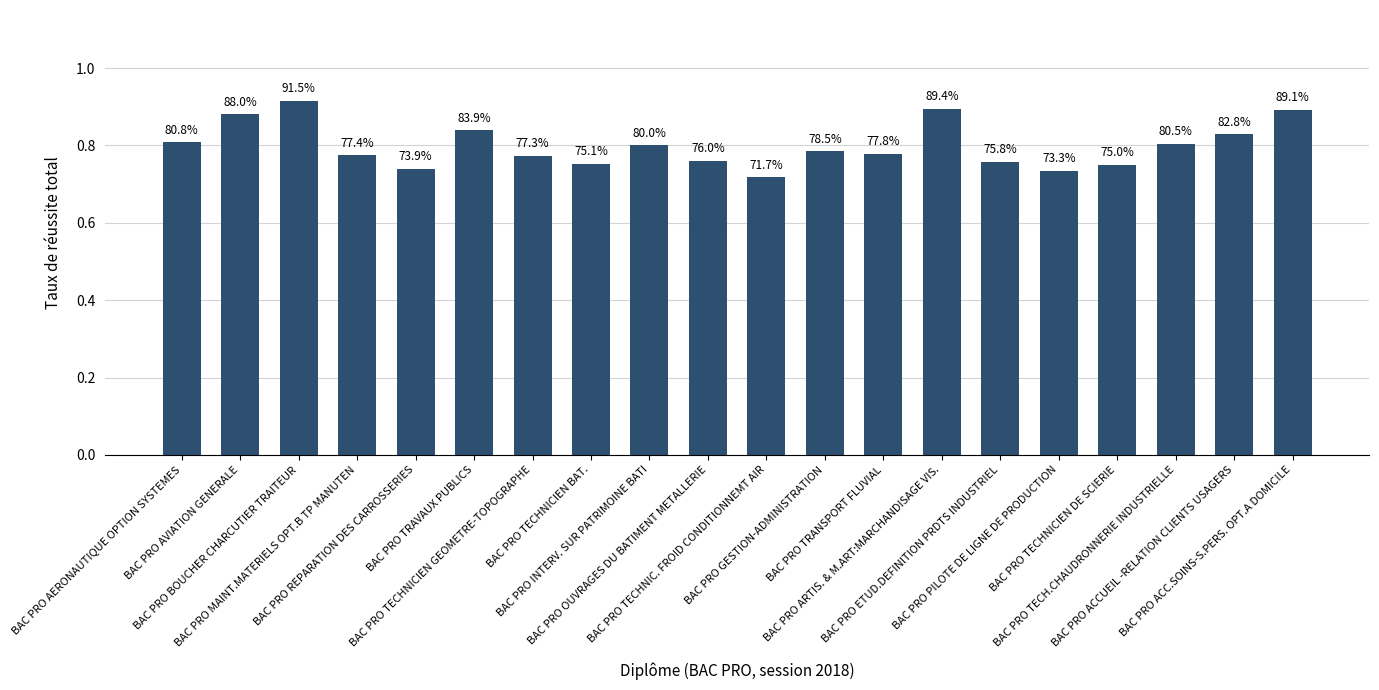

What is the difference between the values at BAC PRO ACCUEIL -RELATION CLIENTS USAGERS and BAC PRO TECHNIC. FROID CONDITIONNEMT AIR?

0.1